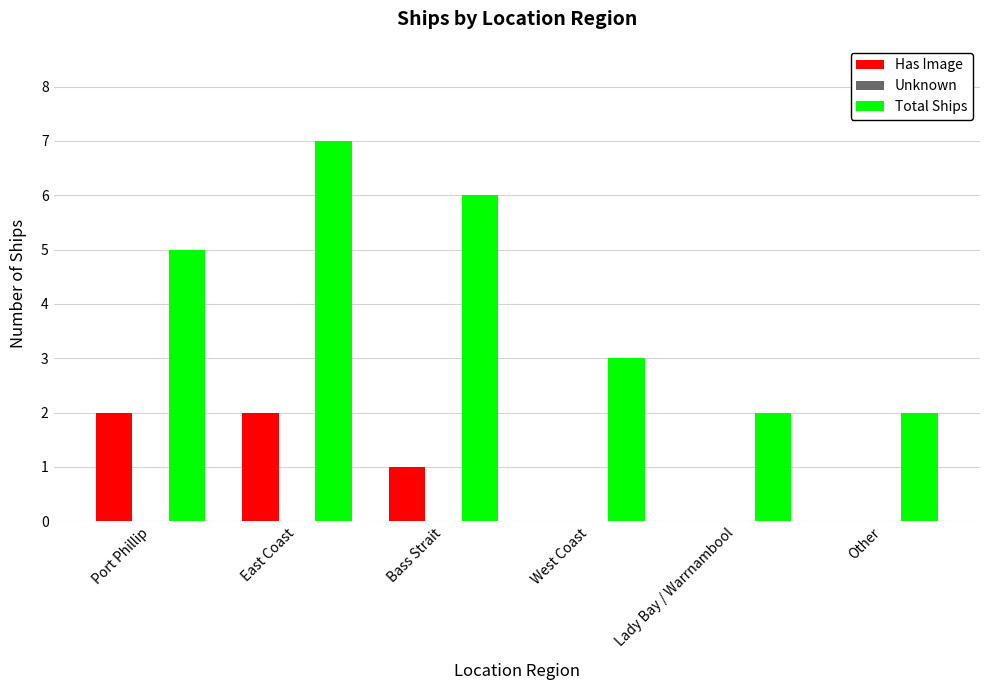

At which category does the chart reach its peak across all series?

East Coast